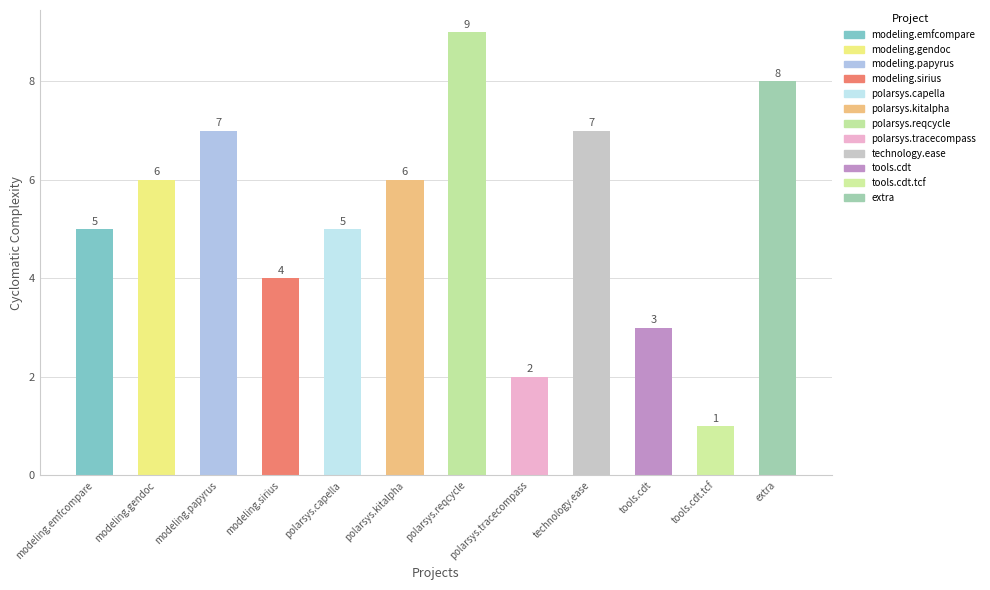

The value at modeling.emfcompare is 2. True or false?

False